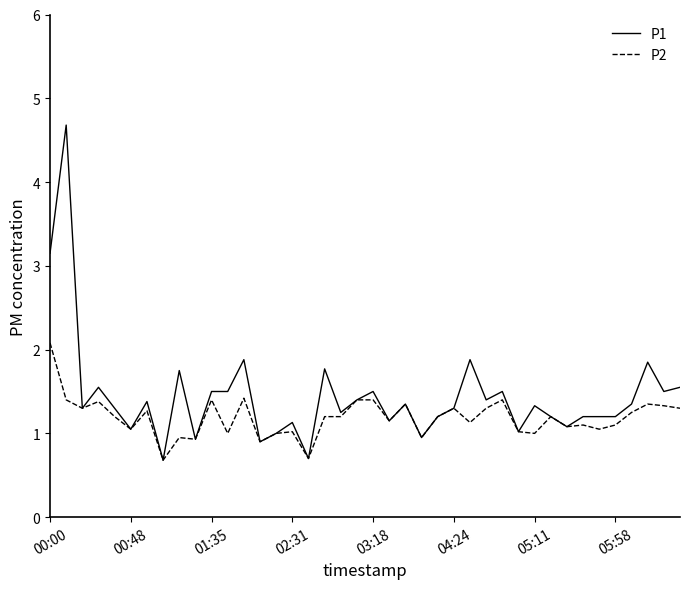

How many series are shown in this chart?

2